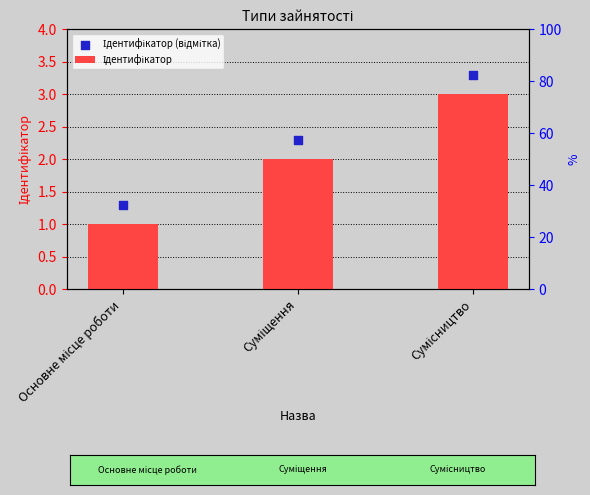

Which series reaches the minimum Y coordinate?

Ідентифікатор